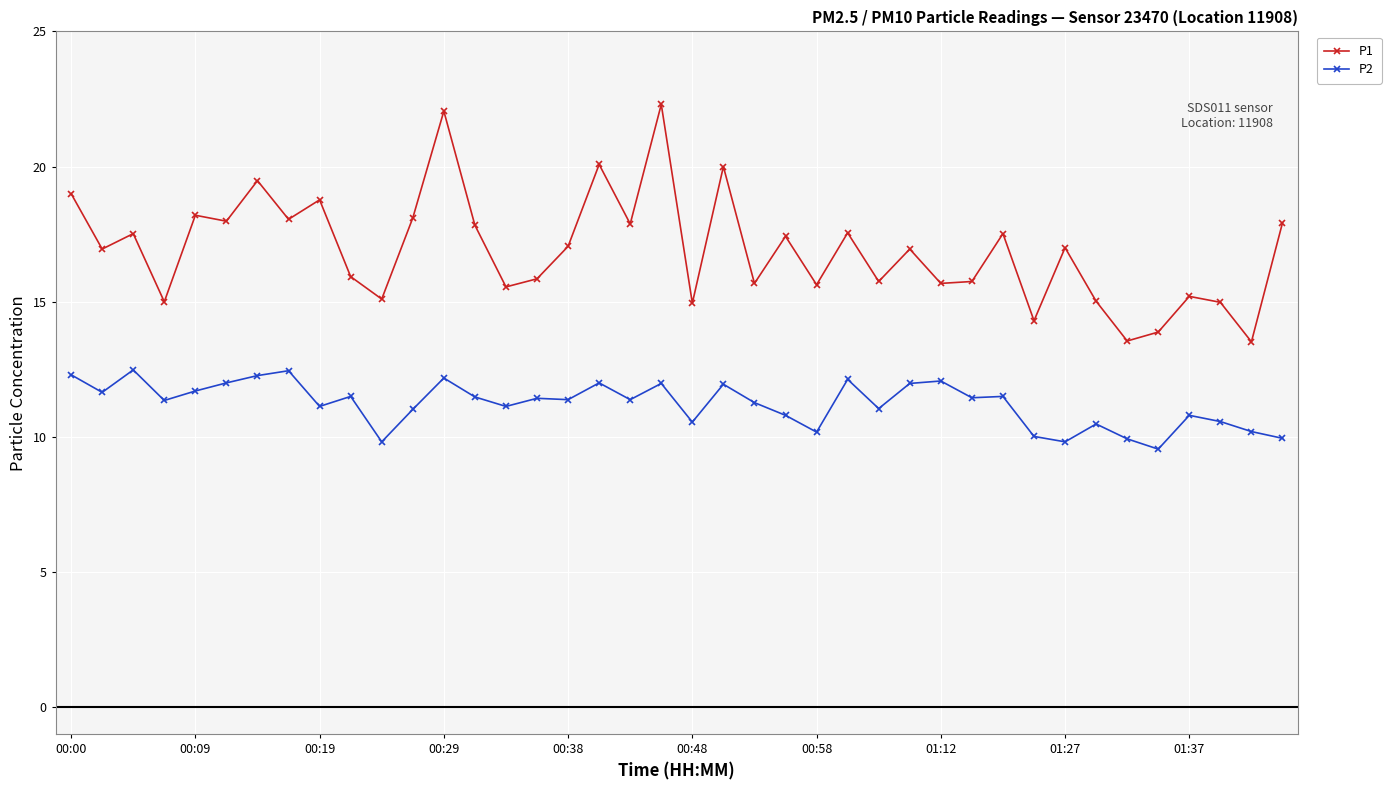

Which series has the largest total across all categories?

P1